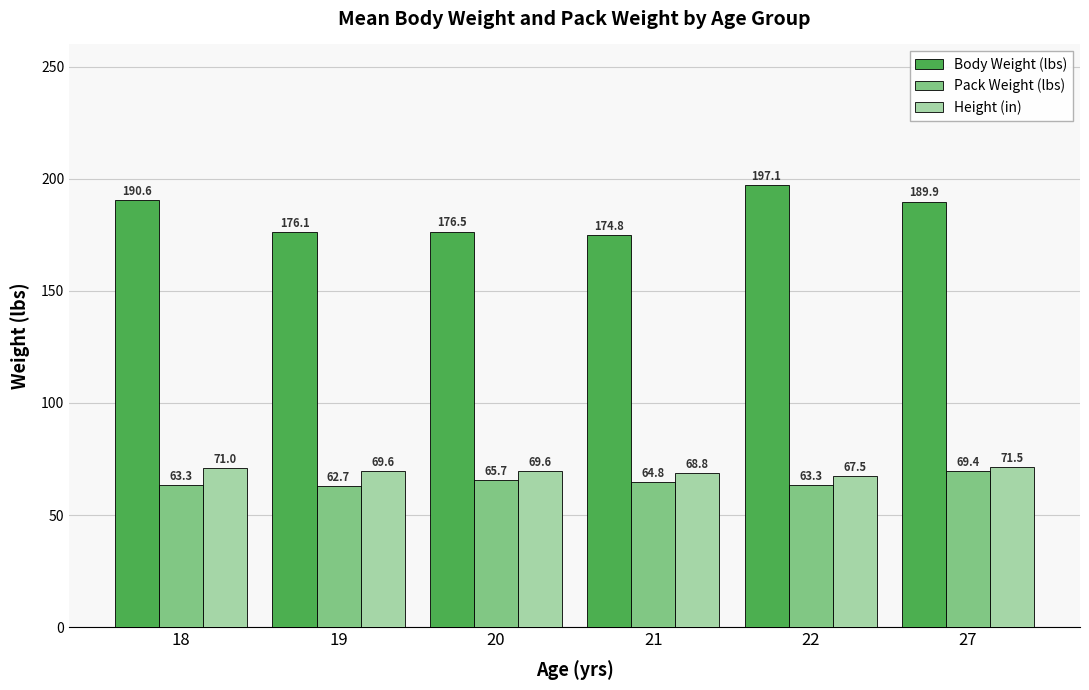

Where is Body Weight (lbs) nearest to the value 185?

27